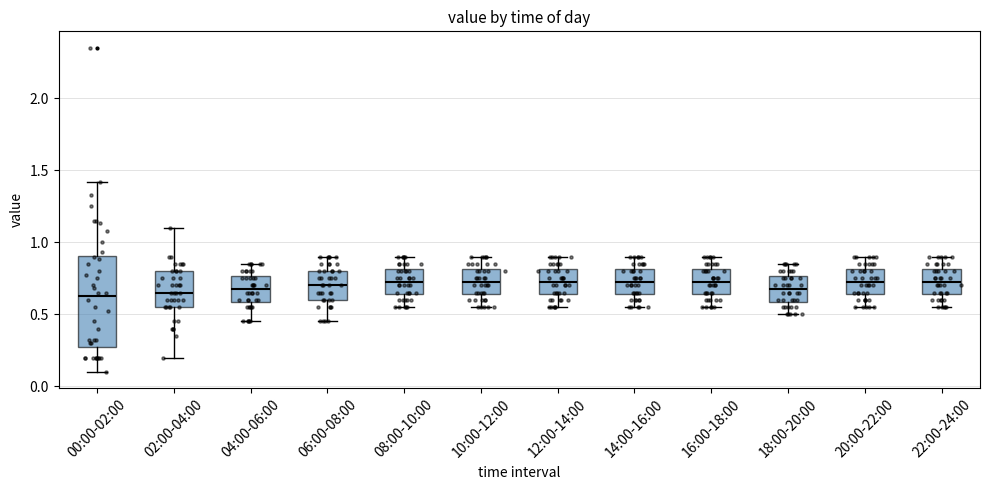

Reading left to right, transcribe this box plot: for each box, give where its median line is, the range the box spans, and where its two whiskers end, as read against the y-axis. The values are not printed on the chart, so give them approximately, as read against the axis.

00:00-02:00: median 0.65, box 0.30 to 0.90, whiskers 0.10 to 1.40
02:00-04:00: median 0.65, box 0.55 to 0.80, whiskers 0.20 to 1.10
04:00-06:00: median 0.70, box 0.60 to 0.75, whiskers 0.45 to 0.85
06:00-08:00: median 0.70, box 0.60 to 0.80, whiskers 0.45 to 0.90
08:00-10:00: median 0.75, box 0.65 to 0.80, whiskers 0.55 to 0.90
10:00-12:00: median 0.75, box 0.65 to 0.80, whiskers 0.55 to 0.90
12:00-14:00: median 0.75, box 0.65 to 0.80, whiskers 0.55 to 0.90
14:00-16:00: median 0.75, box 0.65 to 0.80, whiskers 0.55 to 0.90
16:00-18:00: median 0.75, box 0.65 to 0.80, whiskers 0.55 to 0.90
18:00-20:00: median 0.70, box 0.60 to 0.75, whiskers 0.50 to 0.85
20:00-22:00: median 0.75, box 0.65 to 0.80, whiskers 0.55 to 0.90
22:00-24:00: median 0.75, box 0.65 to 0.80, whiskers 0.55 to 0.90